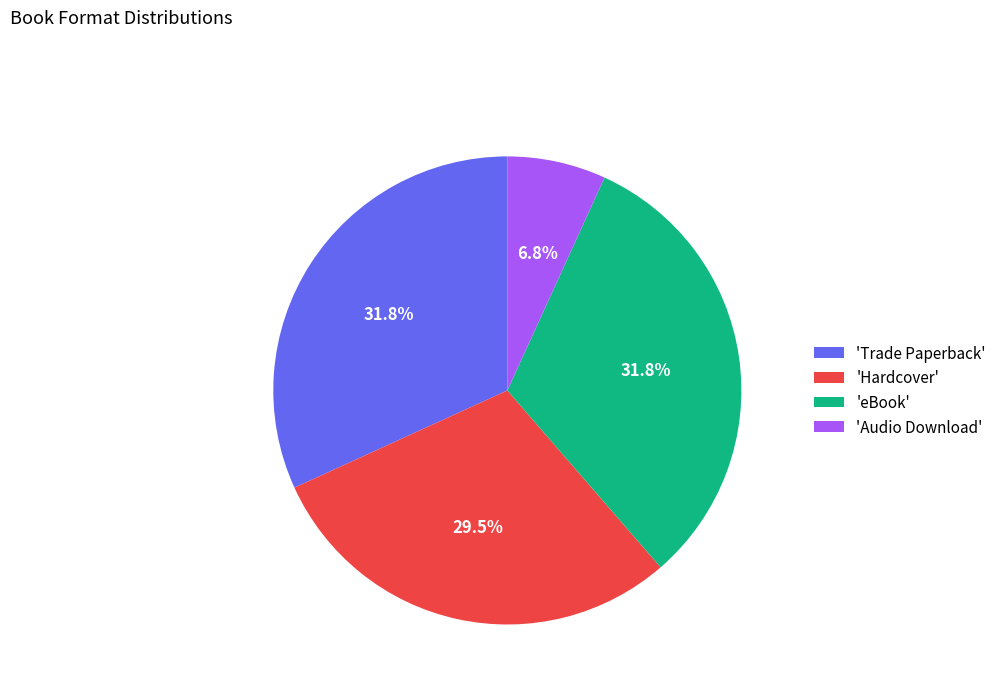

How many segments does this pie chart have?

4